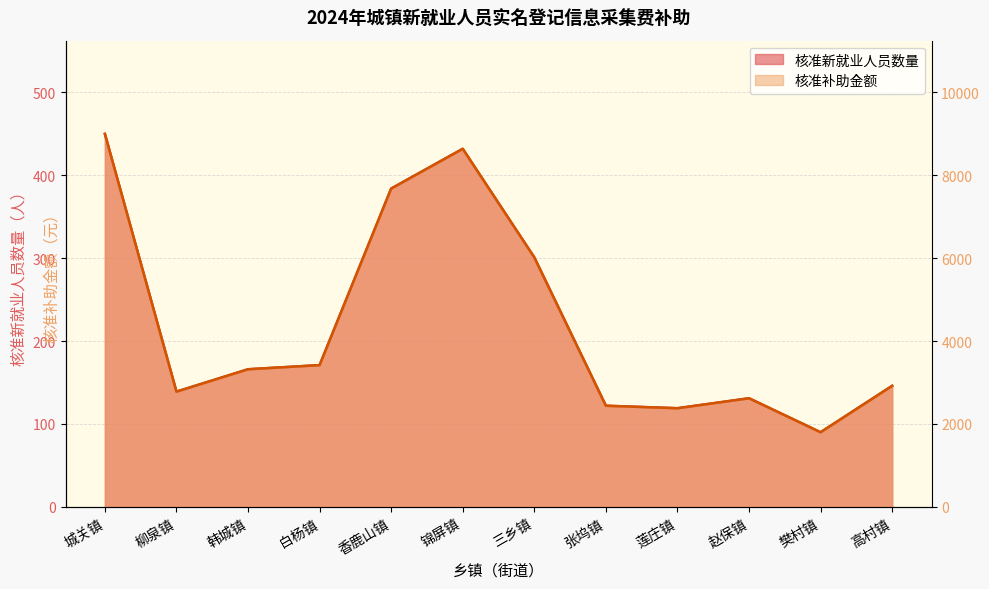

Read the 核准新就业人员数量 value at 白杨镇, to the nearest 10.

170